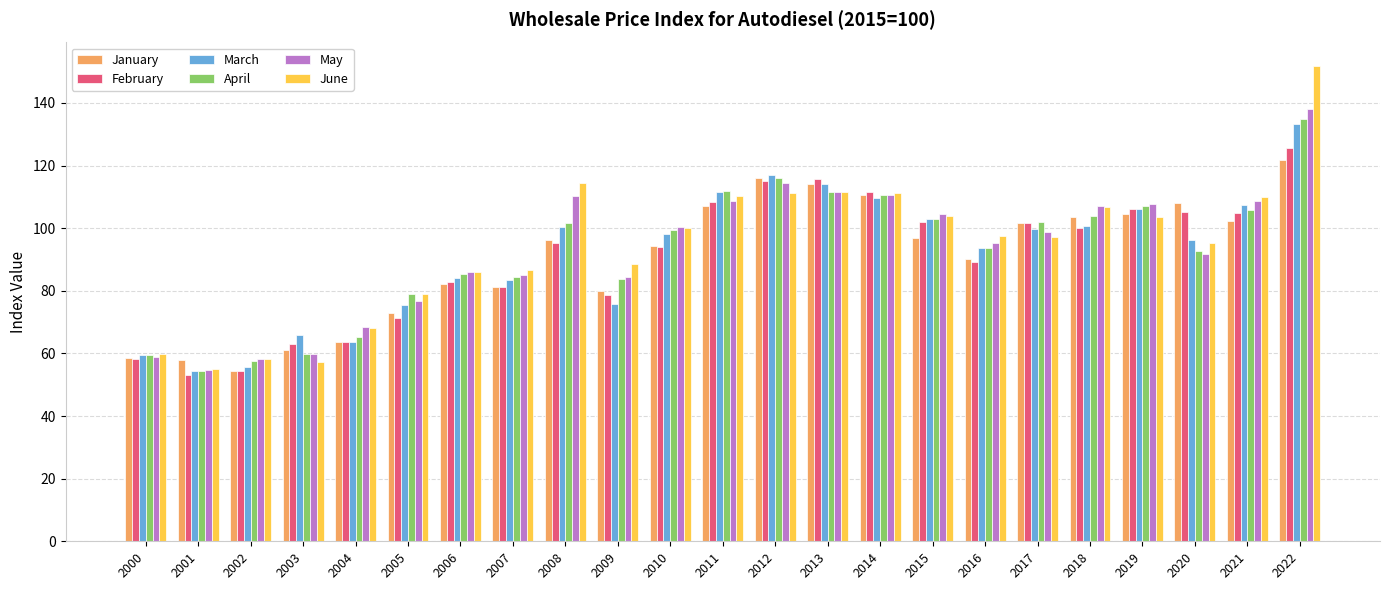

Which category has the highest value in the January series?

2022